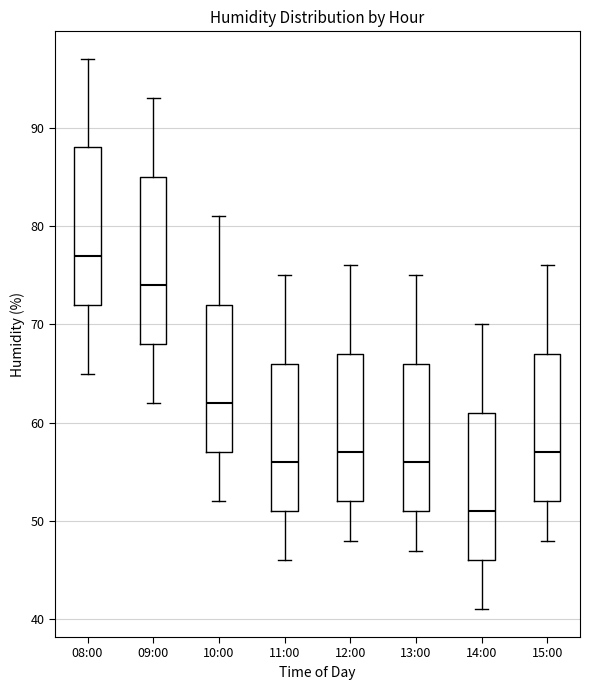

Which box's median line is the highest?

08:00